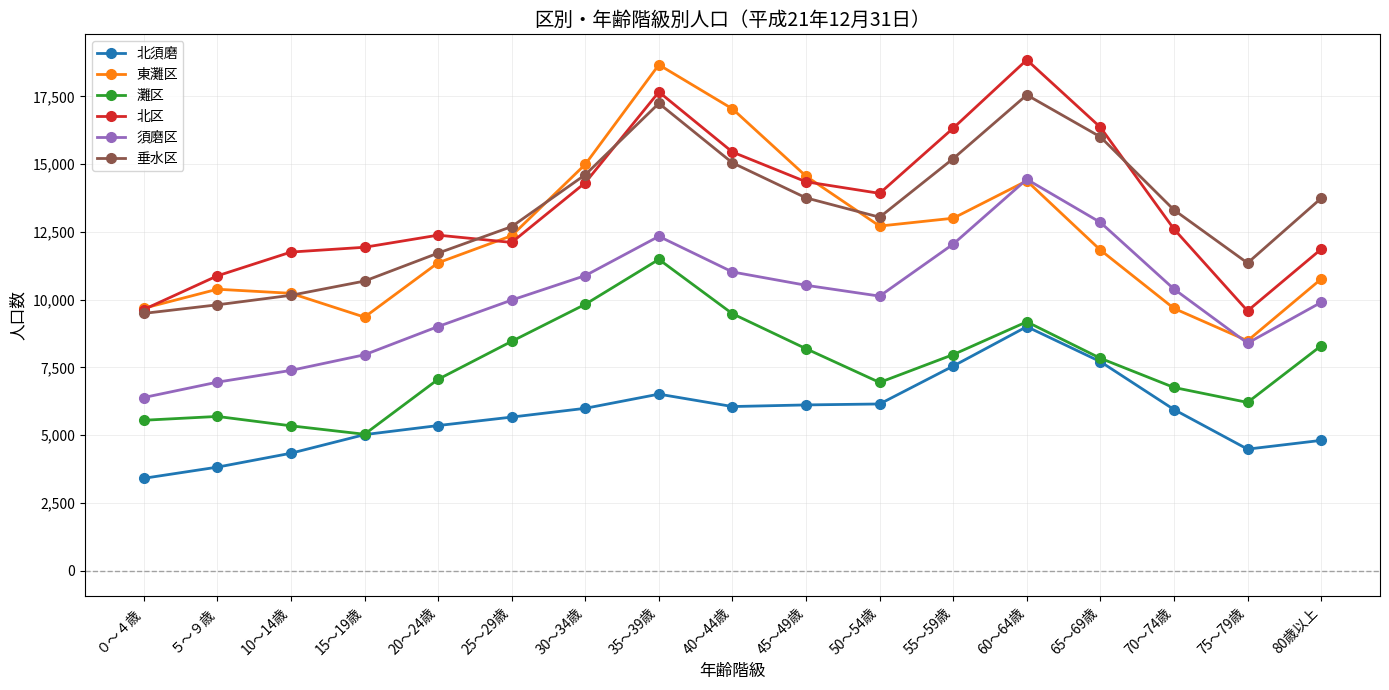

How many values in the 灘区 series are below 7838?

8